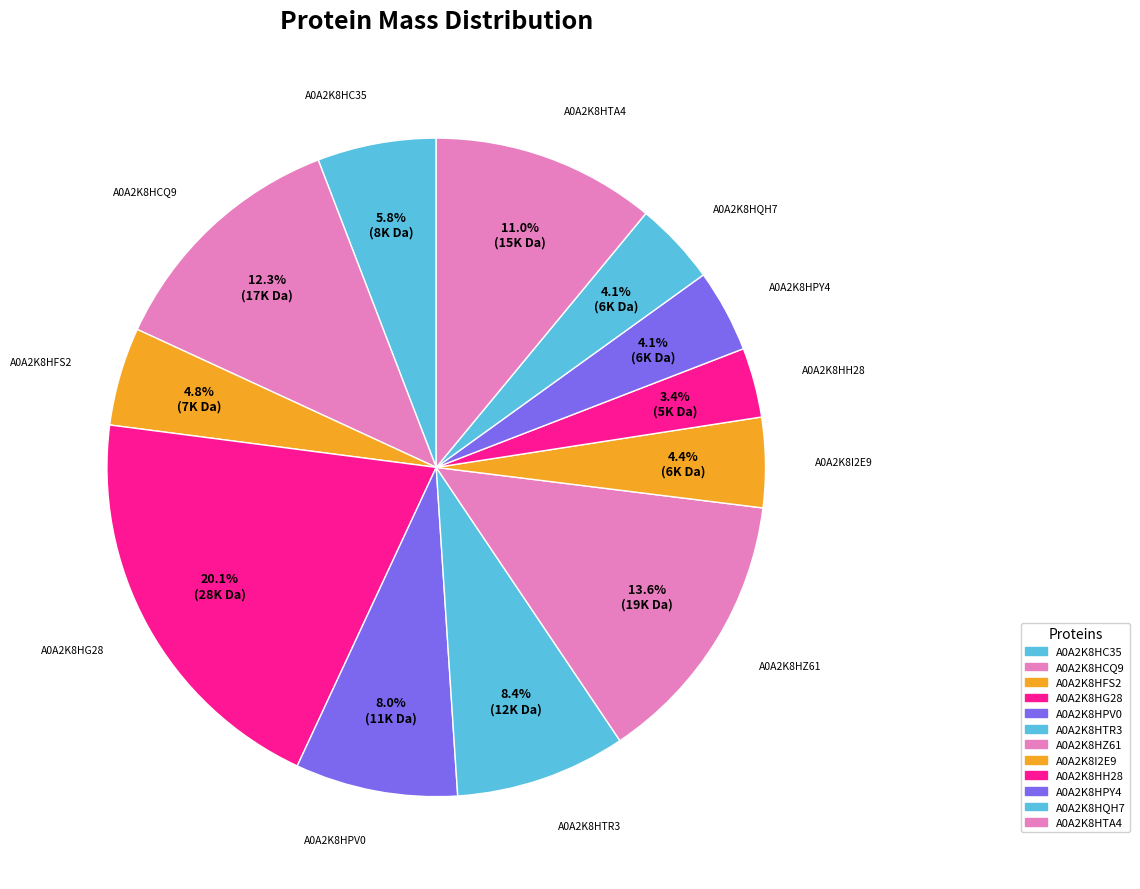

Count the number of slices in the pie.

12